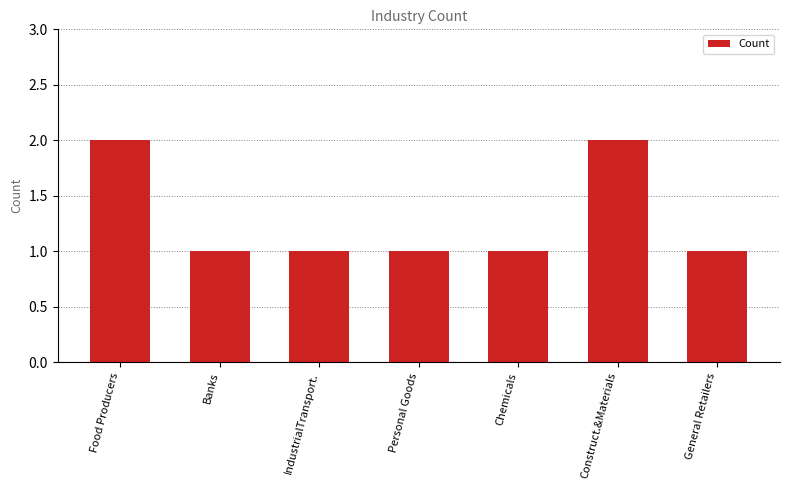

What is the value of the 3rd bar from the left?

1